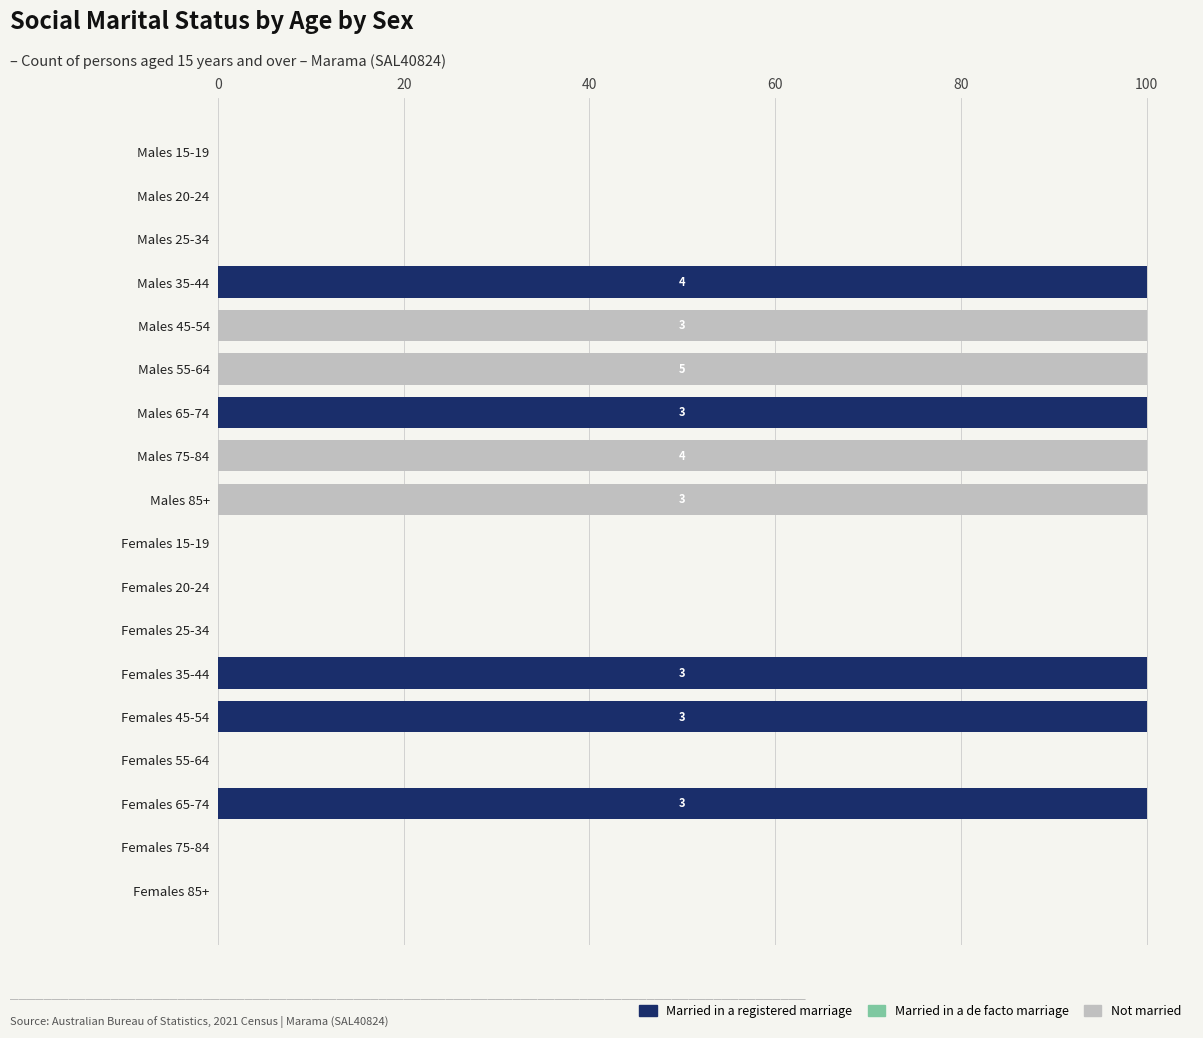

What is the sum of the Married in a registered marriage values at Females 85+ and Females 45-54?

100